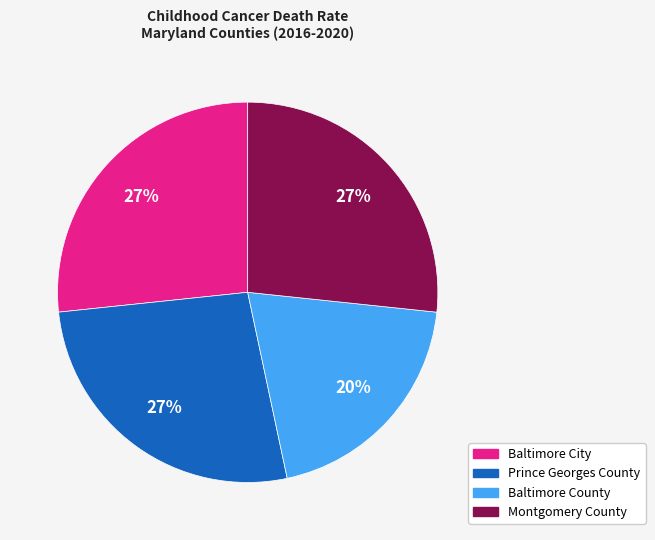

Do Baltimore County and Baltimore City together represent more than half of the pie?

No